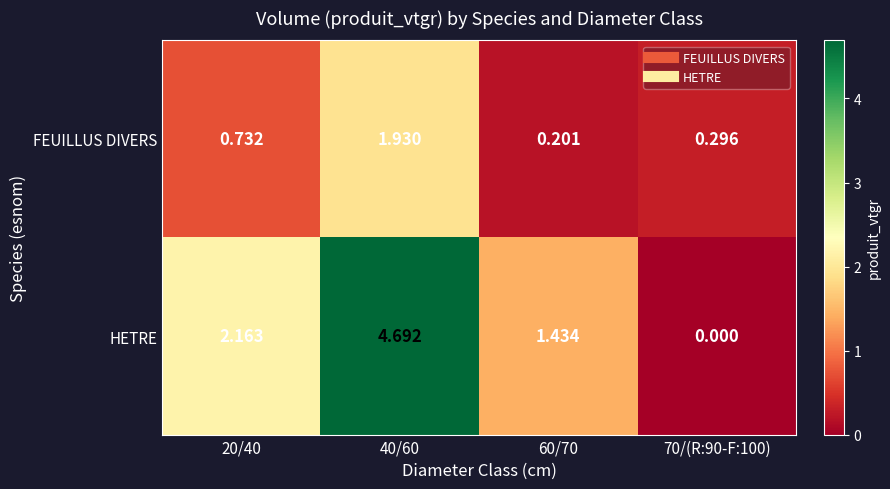

Between 40/60 and 60/70, which series saw the biggest shift?

HETRE